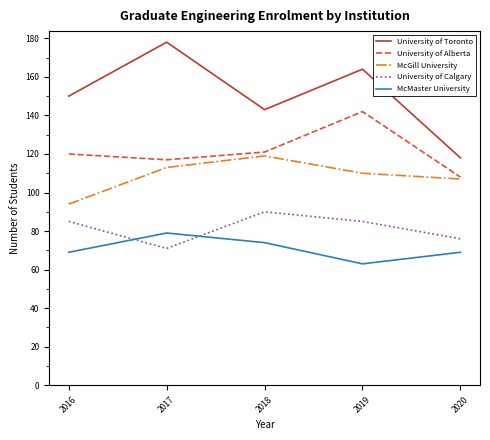

True or false: University of Toronto and McGill University cross at least once.

False